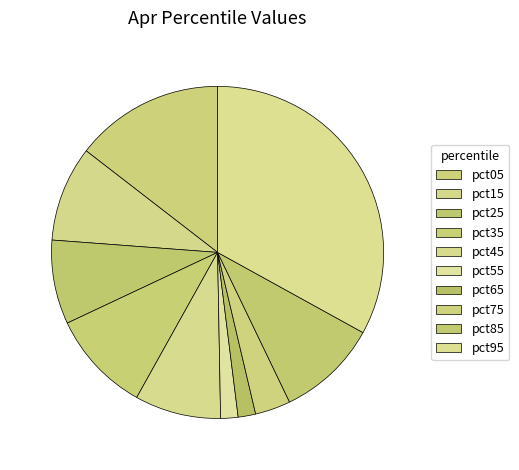

Count the number of slices in the pie.

10